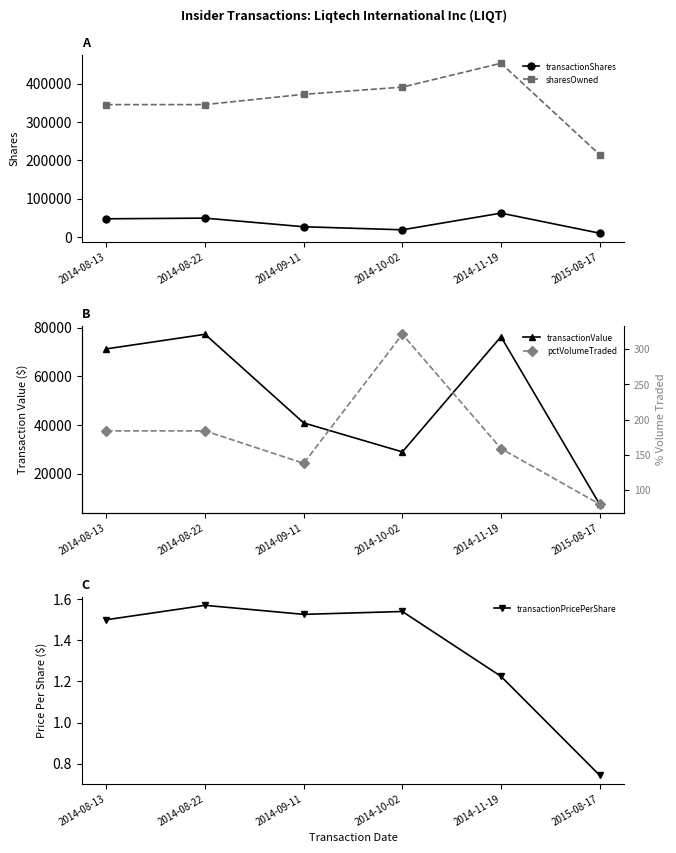

Is the value of transactionShares at 2014-11-19 greater than the value of sharesOwned at 2014-08-22?

No